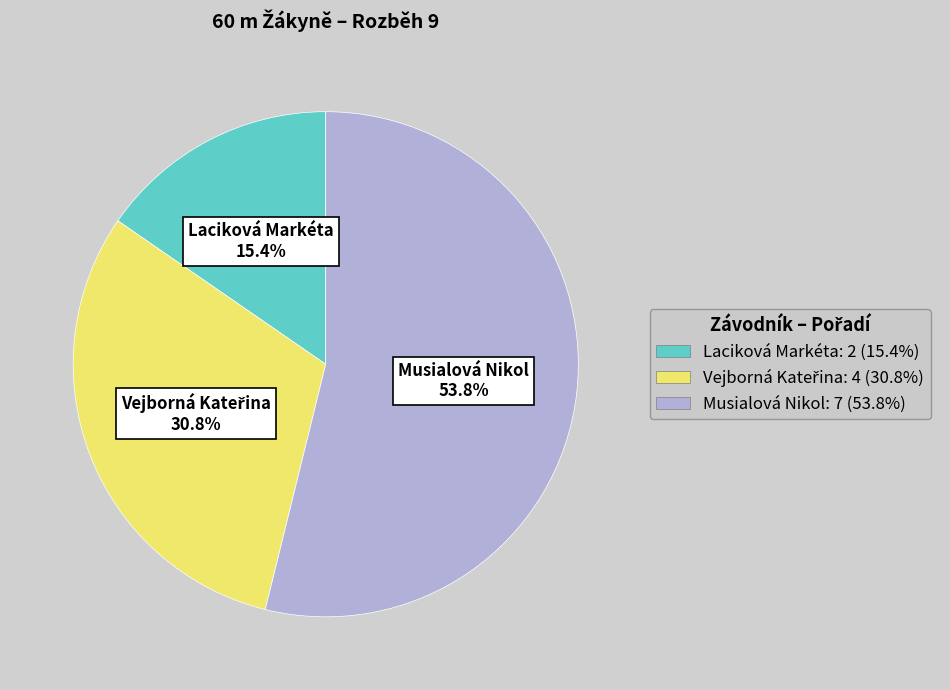

Approximately how many times larger is the value at Musialová Nikol: 7 (53.8%) compared to Laciková Markéta: 2 (15.4%)?

3.5